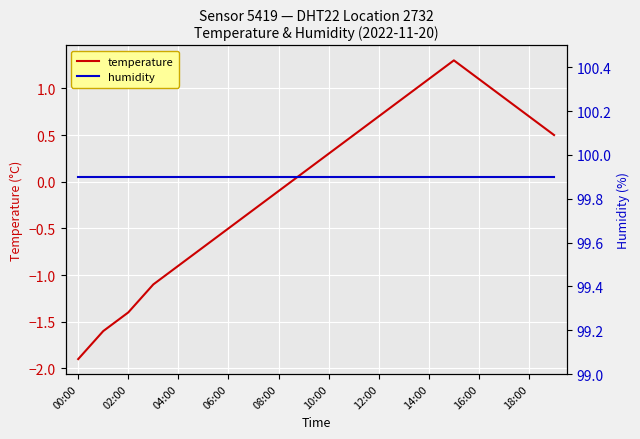

What is the sum of all humidity values?

1998.0